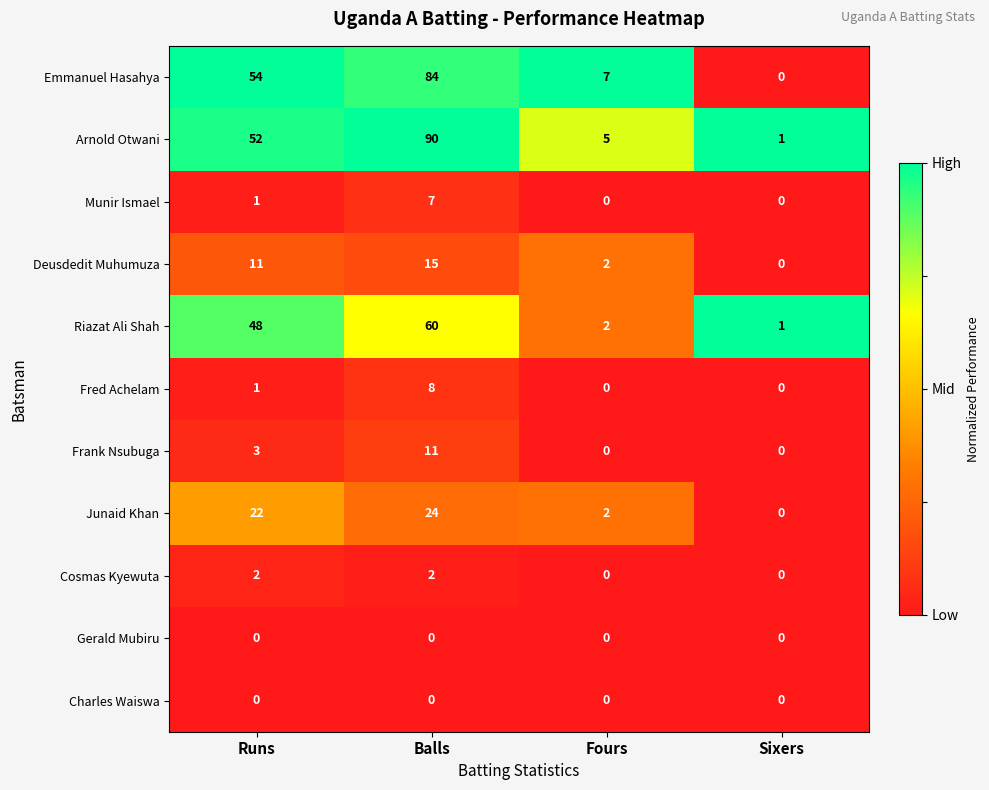

Where is Fred Achelam nearest to the value 4?

Runs